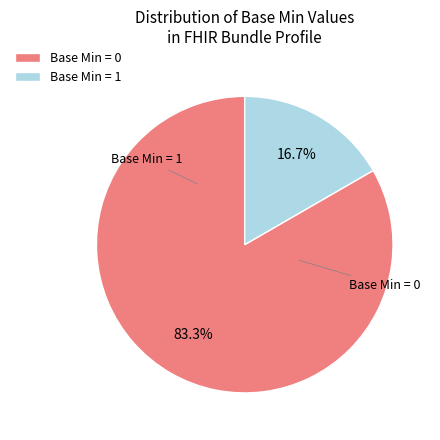

How much of the chart is everything except Base Min = 1?

83.3%